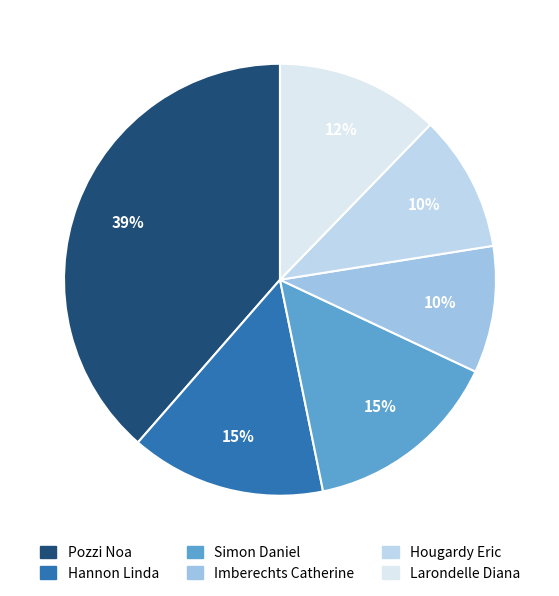

How many segments does this pie chart have?

6